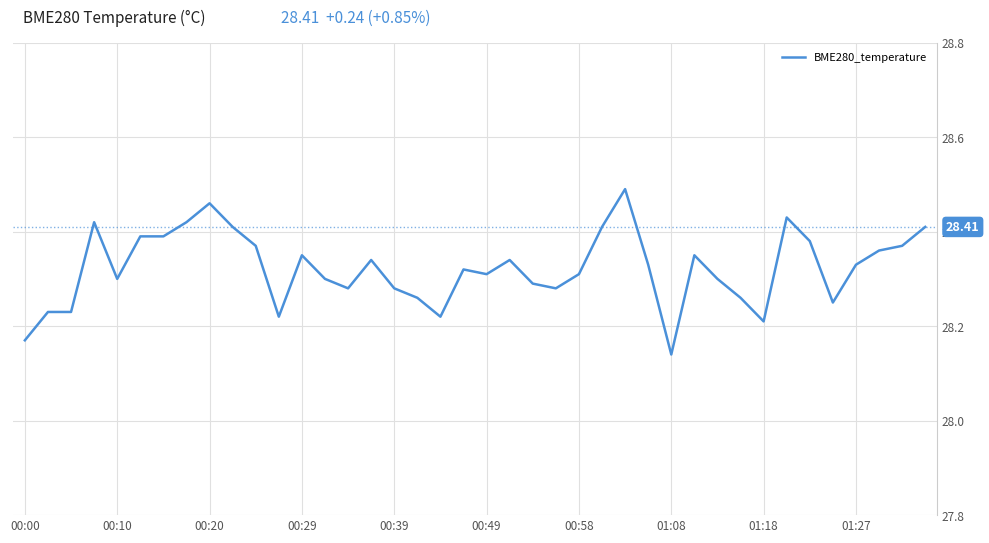

True or false: the data has more than 0 interior local peaks.

True